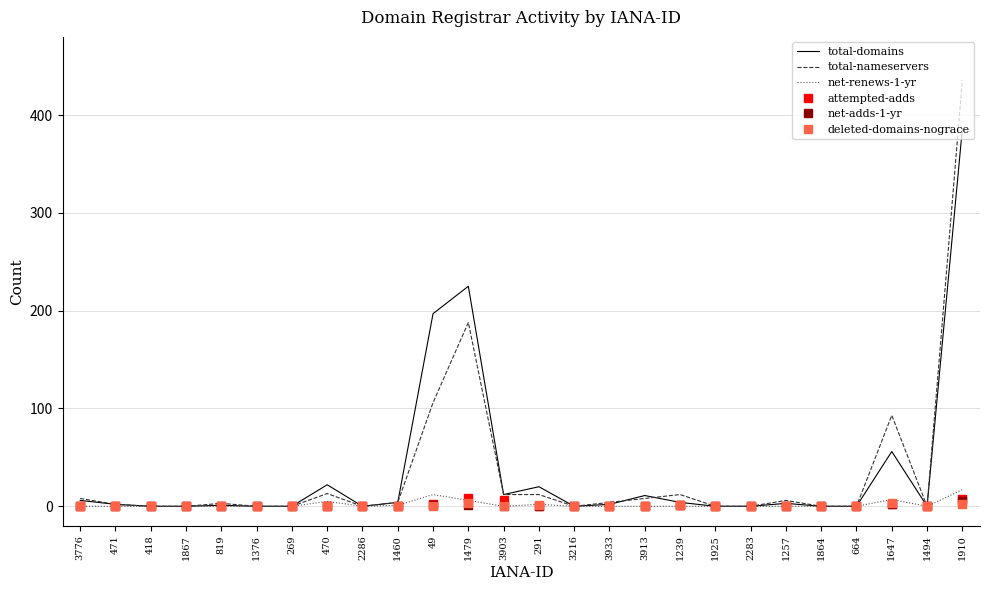

At which category does the chart reach its peak across all series?

1910